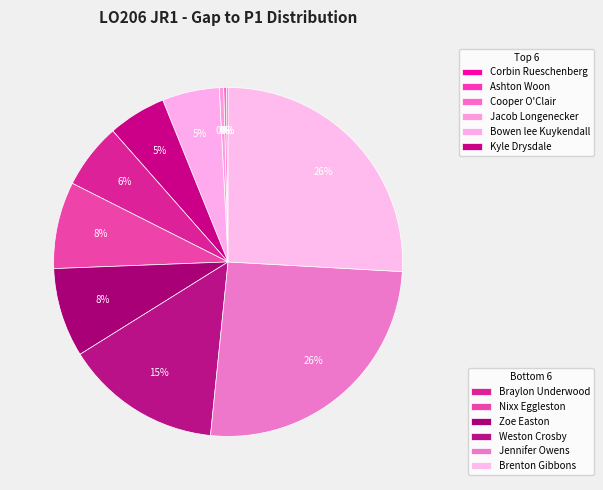

Which category has the biggest portion of the pie?

Brenton Gibbons